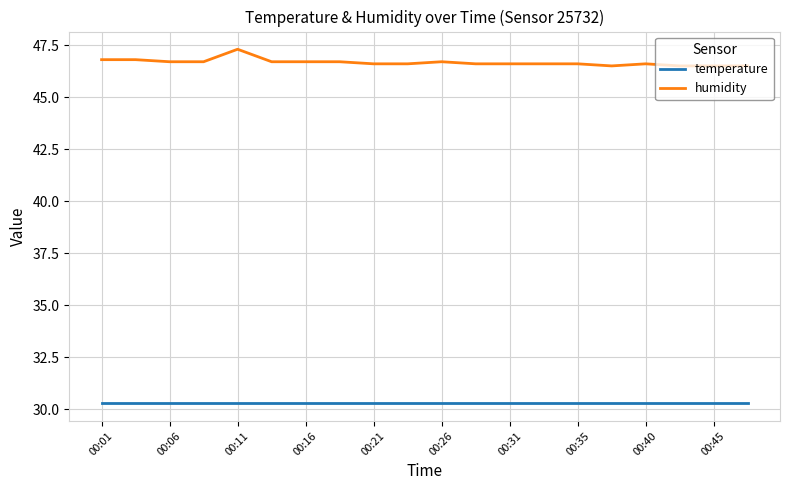

Reading left to right, list all the values displayed in this chart.

temperature: 30.3	30.3	30.3	30.3	30.3	30.3	30.3	30.3	30.3	30.3	30.3	30.3	30.3	30.3	30.3	30.3	30.3	30.3	30.3	30.3
humidity: 46.8	46.8	46.7	46.7	47.3	46.7	46.7	46.7	46.6	46.6	46.7	46.6	46.6	46.6	46.6	46.5	46.6	46.5	46.5	46.5